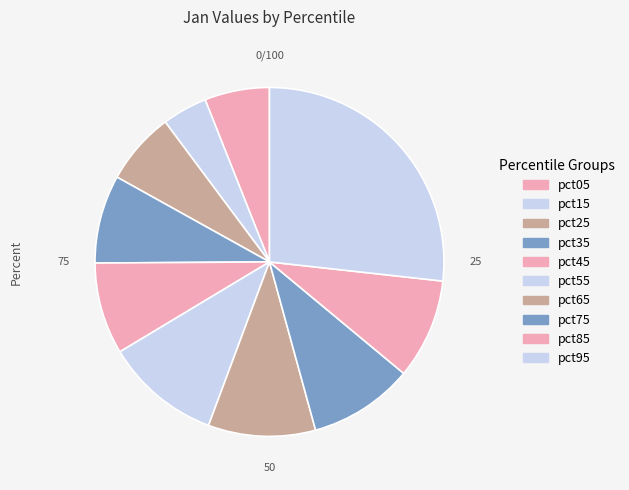

Is it true that pct95 is 12% of the pie?

False